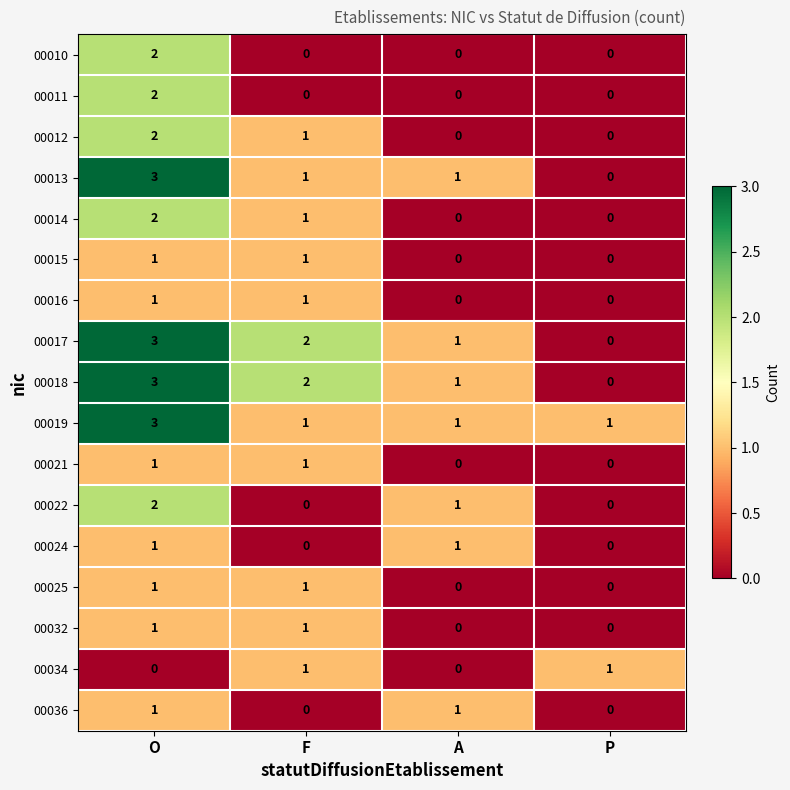

At which category is the sum across all series the highest?

O